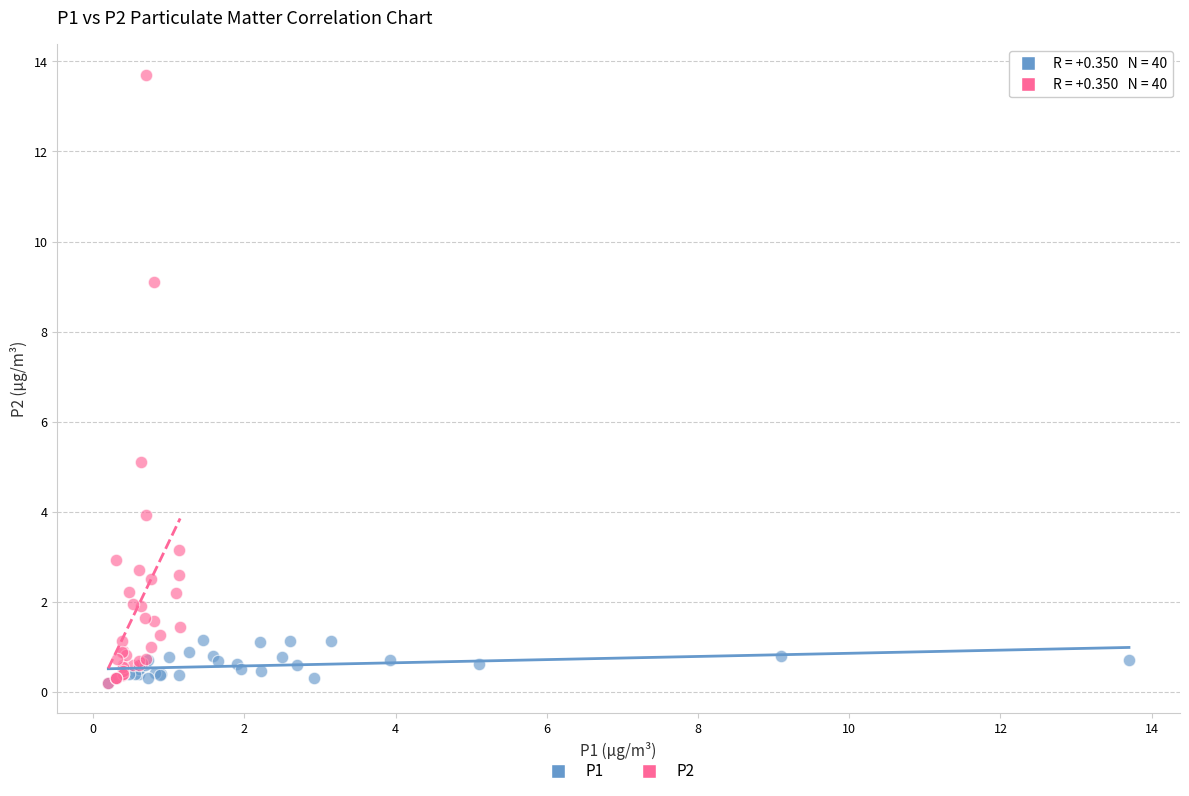

Which series has the widest spread of Y values?

P2